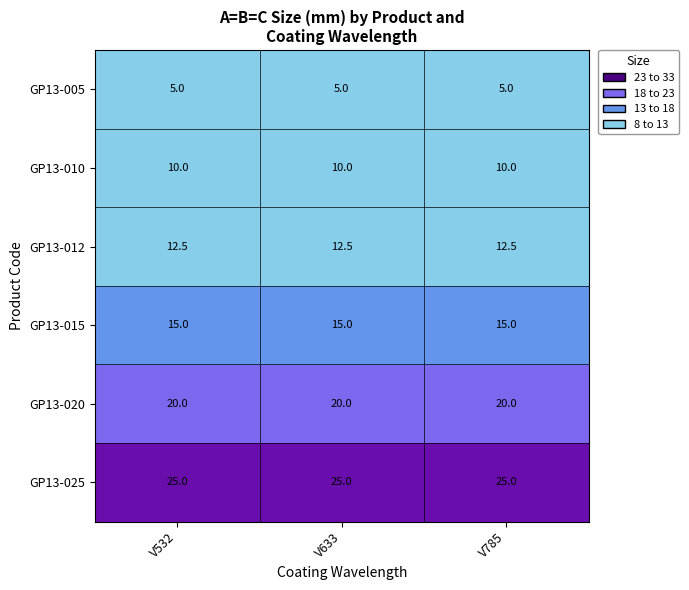

Rank the series by their maximum value, from lowest to highest.

GP13-005, GP13-010, GP13-012, GP13-015, GP13-020, GP13-025